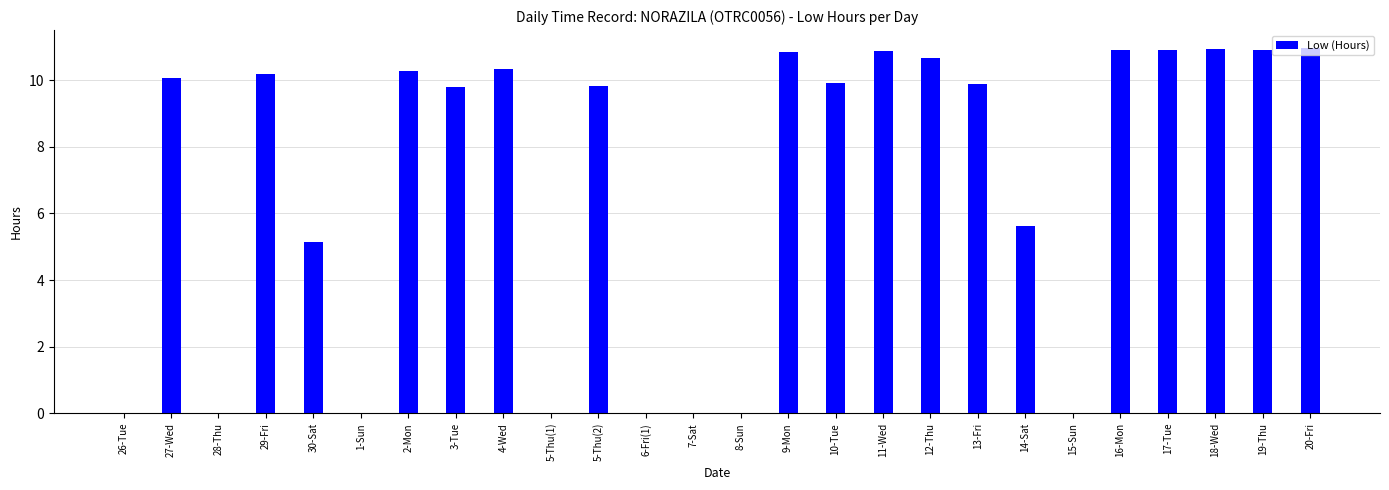

Which has a higher value, 17-Tue or 4-Wed?

17-Tue